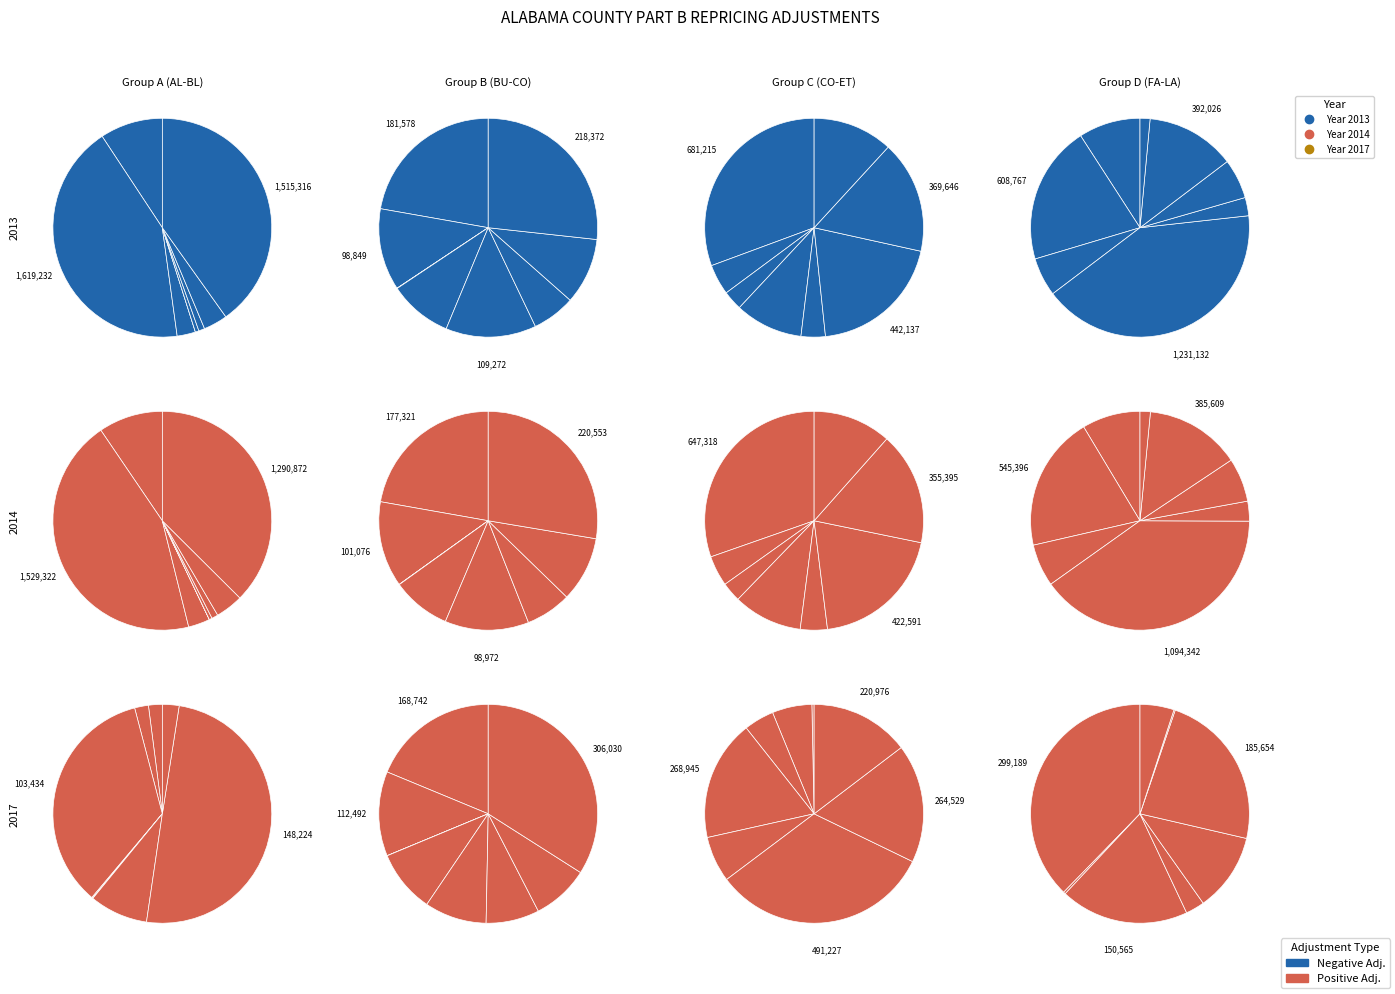

The COLBERT slice represents 21% of the pie. True or false?

True